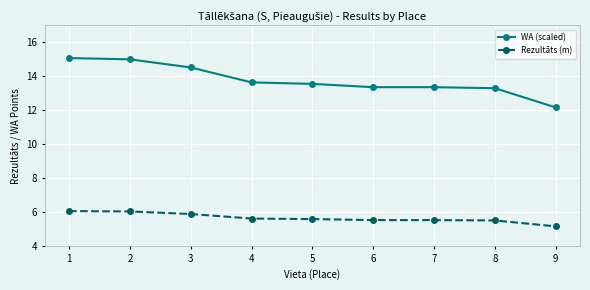

True or false: WA (scaled) has a value of 22.0 at 3.

False